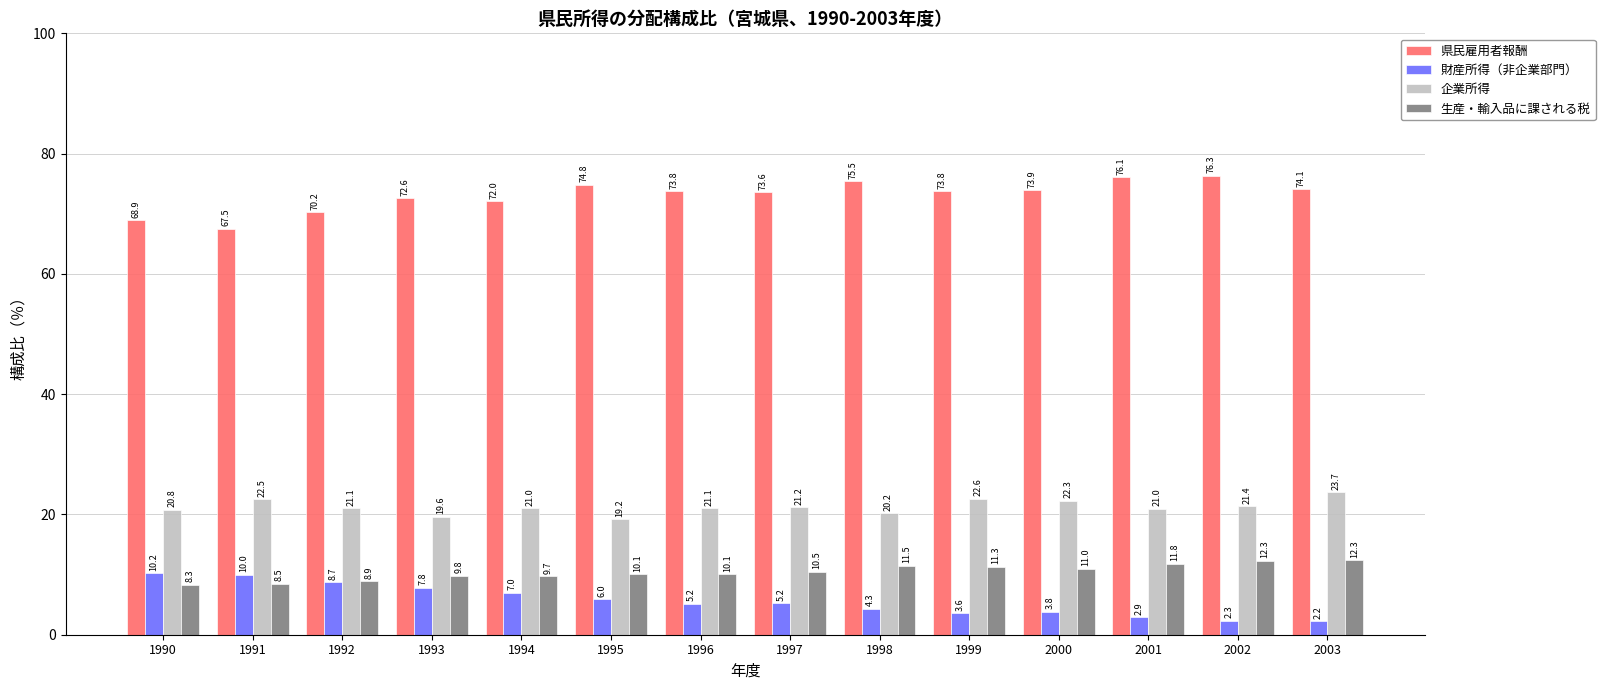

List the series in order of their peak value, highest first.

県民雇用者報酬, 企業所得, 生産・輸入品に課される税, 財産所得（非企業部門）